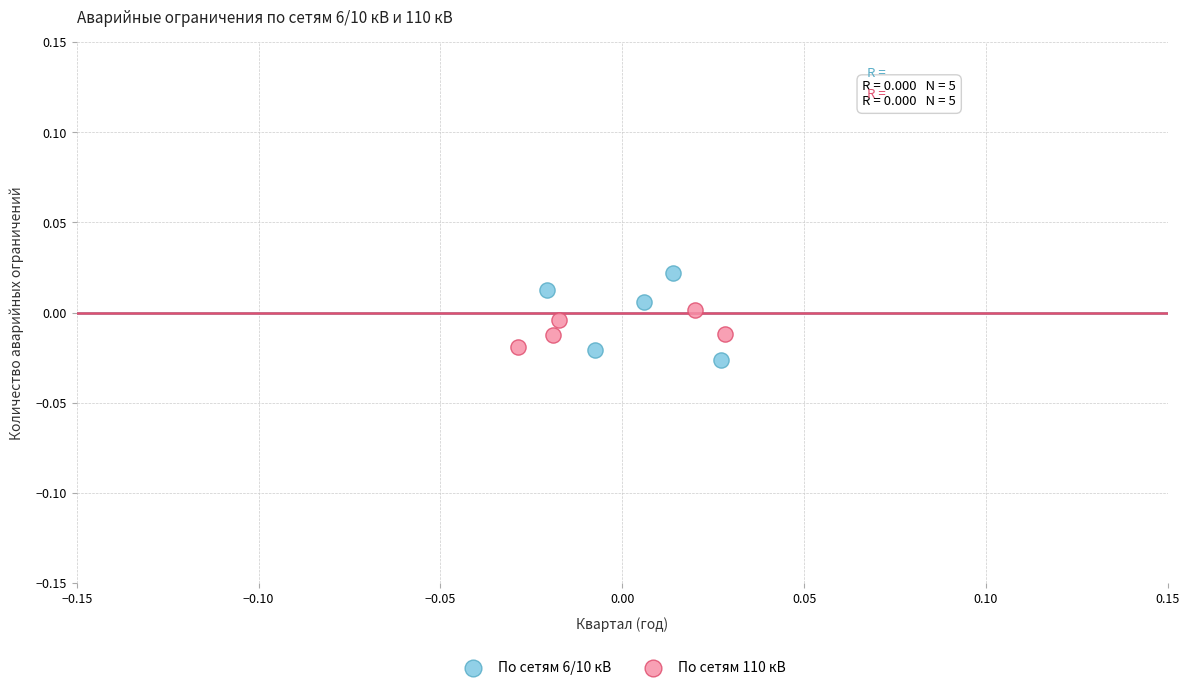

Which series contains the highest Y value?

По сетям 6/10 кВ